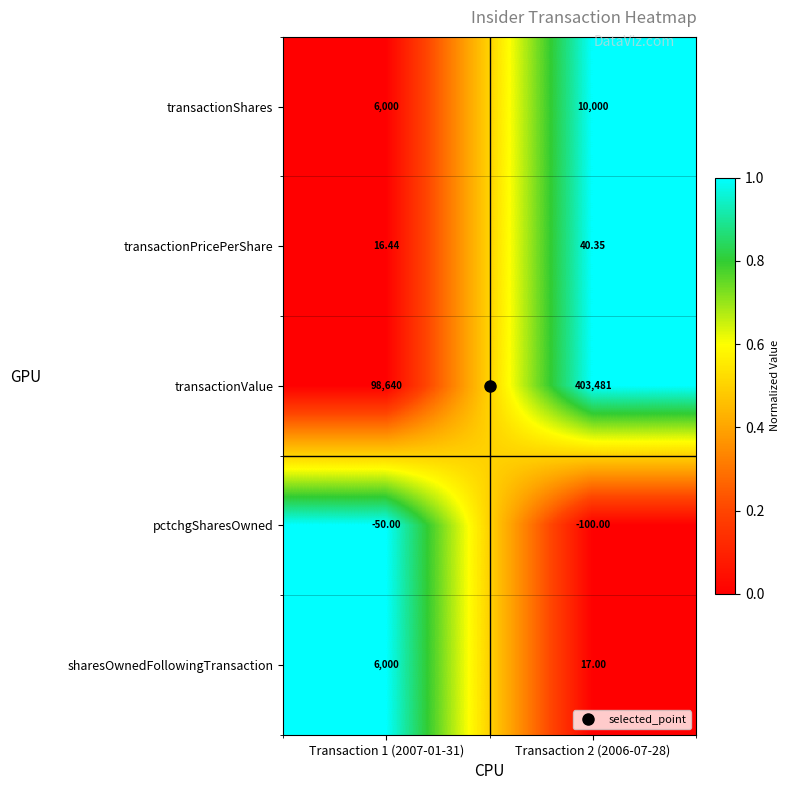

Which series has the largest total across all categories?

transactionValue